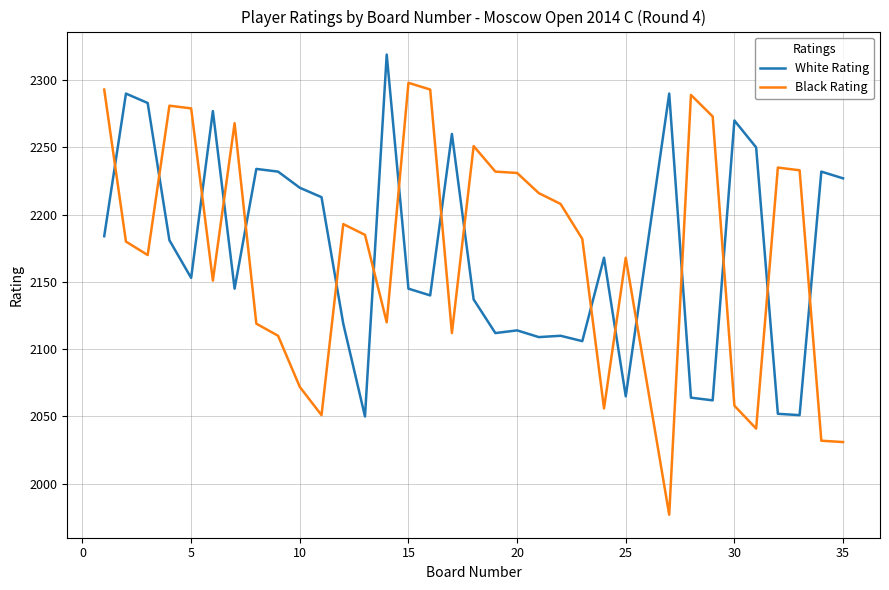

Rank the series by their maximum value, from highest to lowest.

White Rating, Black Rating